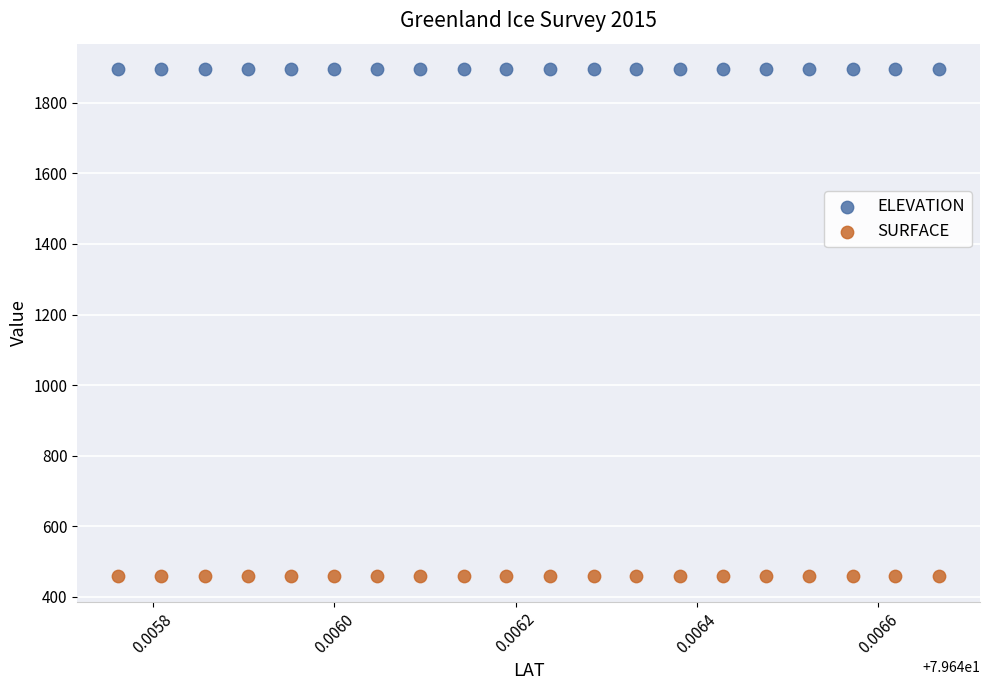

Across all data points, what is the range of Y values (max minus min)?

1437.0